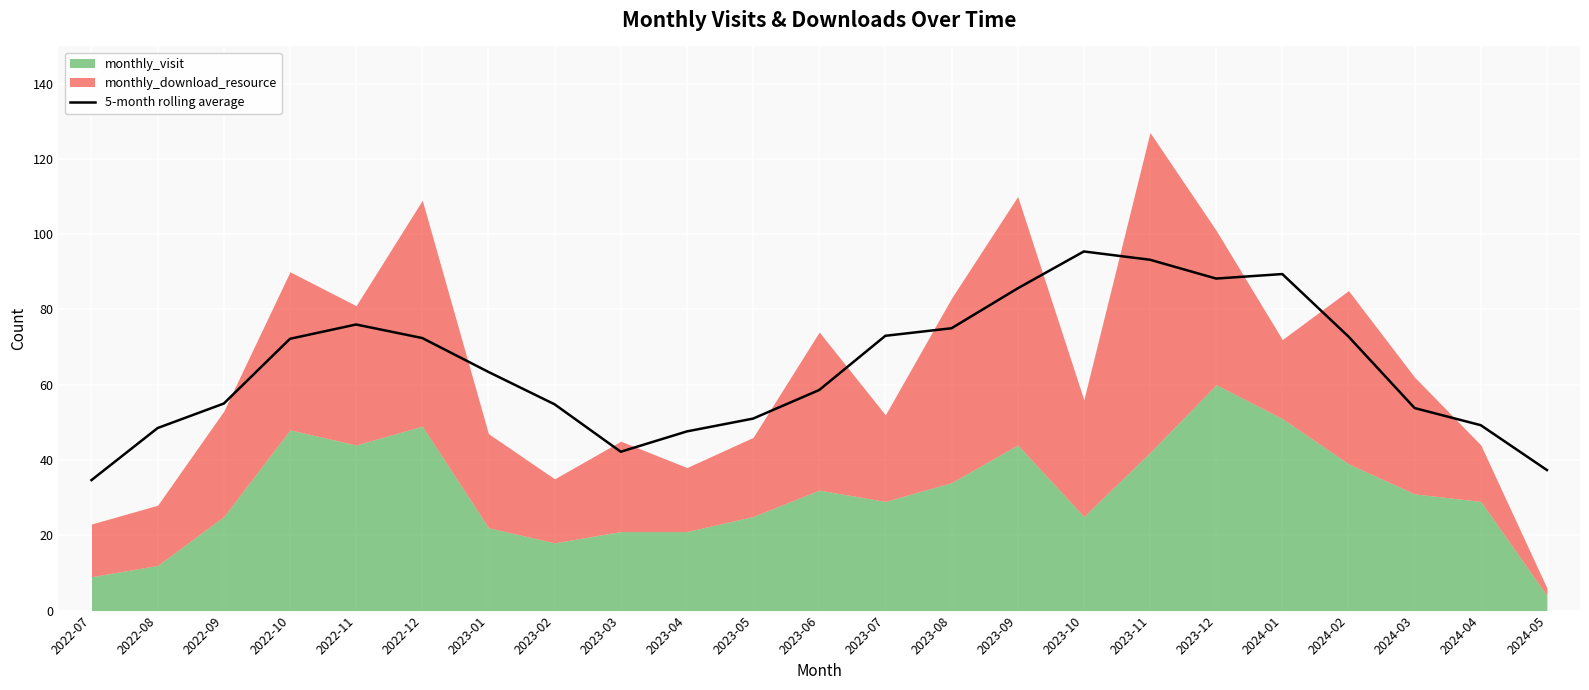

At which category does the data reach its first local peak?

2022-11